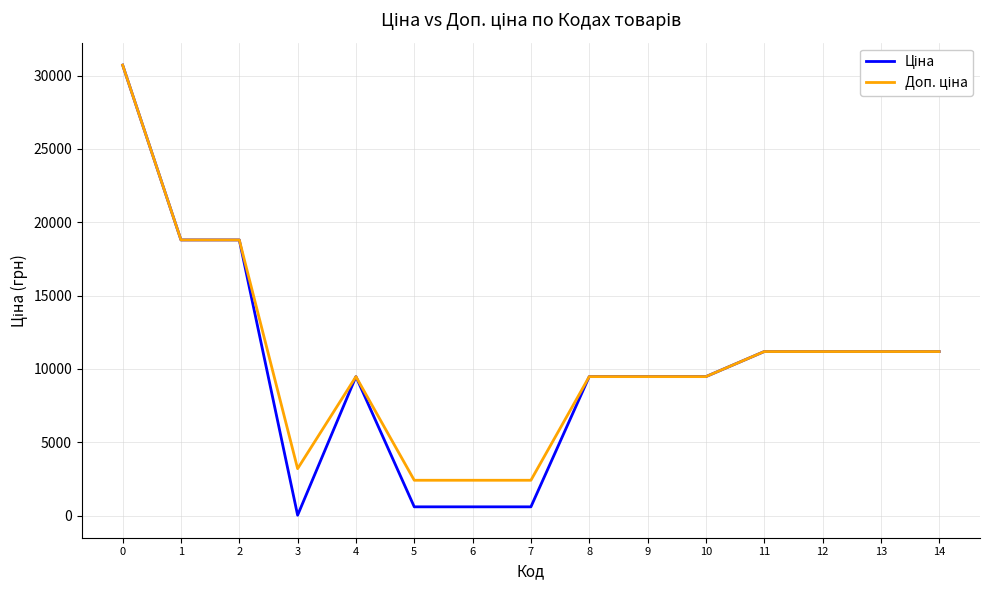

What is the greatest value displayed?

30717.1